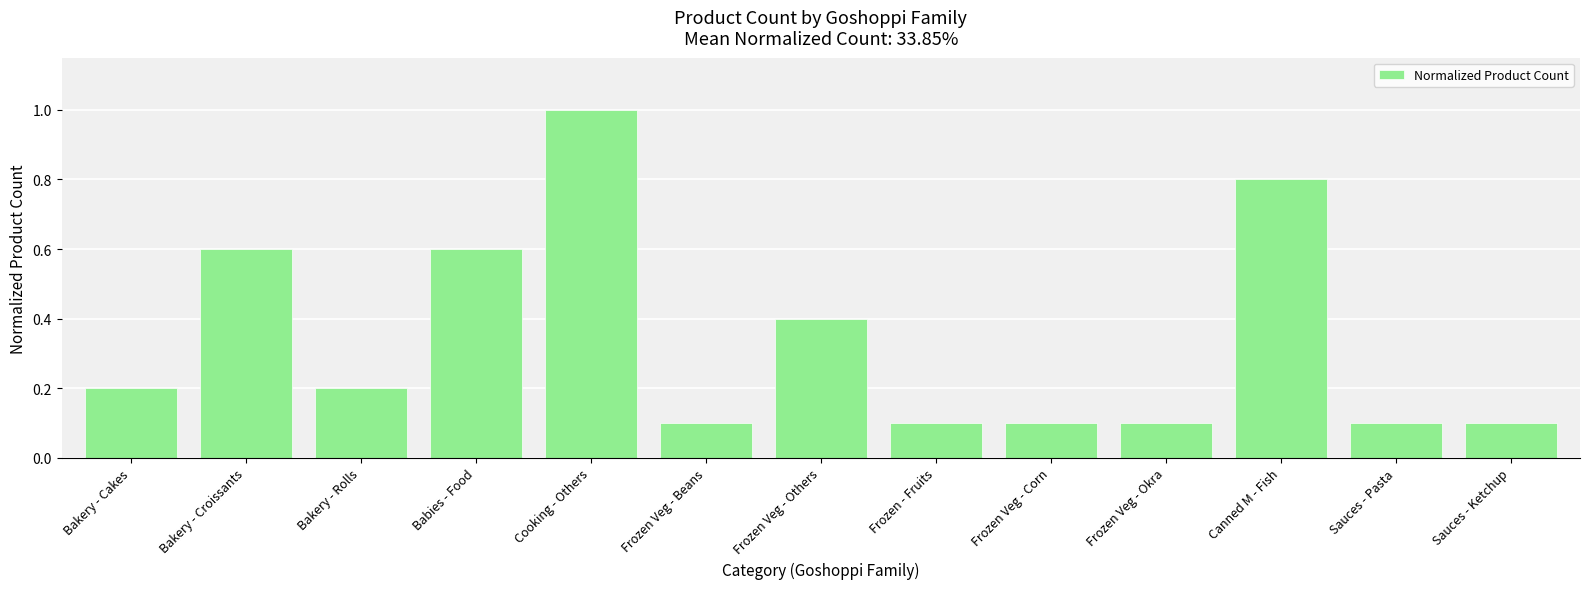

How many bars are there in total?

13